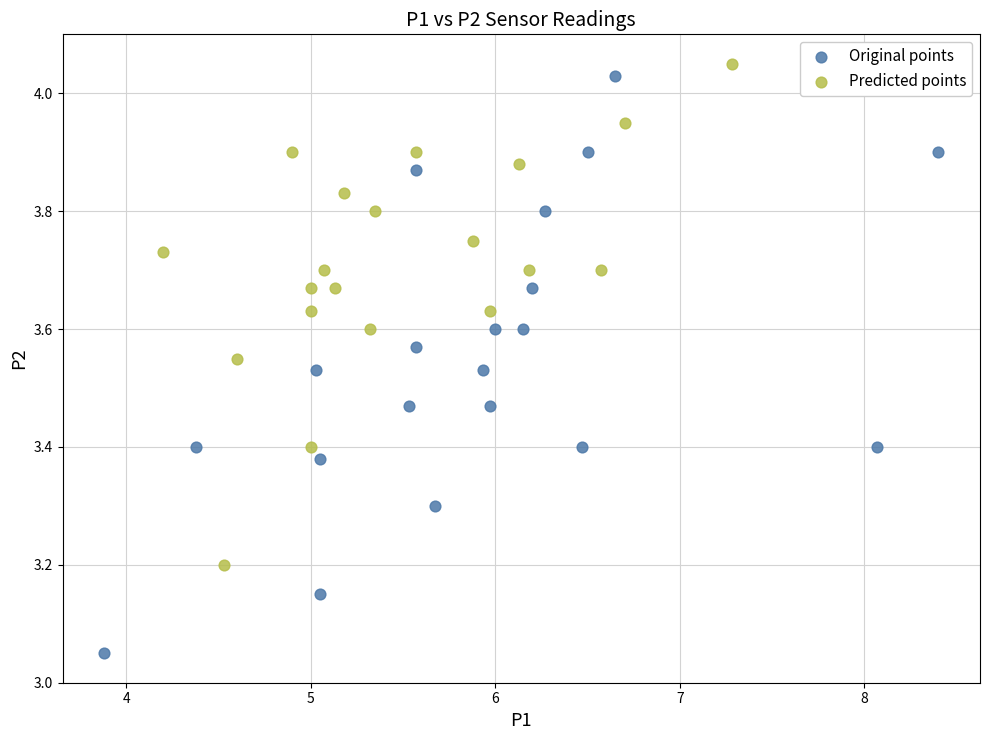

Which series contains the lowest Y value?

Original points